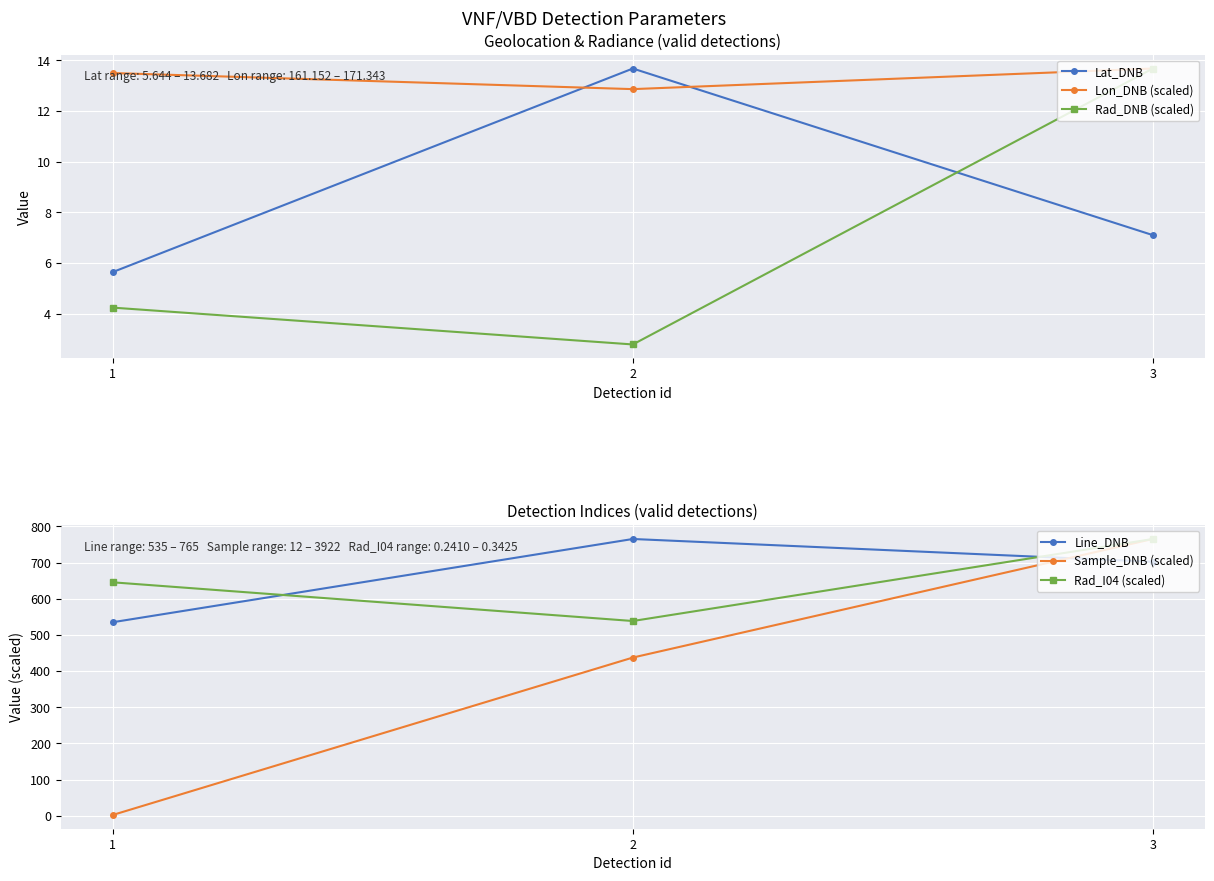

Reading left to right, list all the values displayed in this chart.

Lat_DNB: 5.6	13.7	7.1
Lon_DNB (scaled): 13.5	12.9	13.7
Rad_DNB (scaled): 4.2	2.8	13.7
Line_DNB: 535.0	765.0	702.0
Sample_DNB (scaled): 2.3	437.3	765.0
Rad_I04 (scaled): 645.2	538.3	765.0